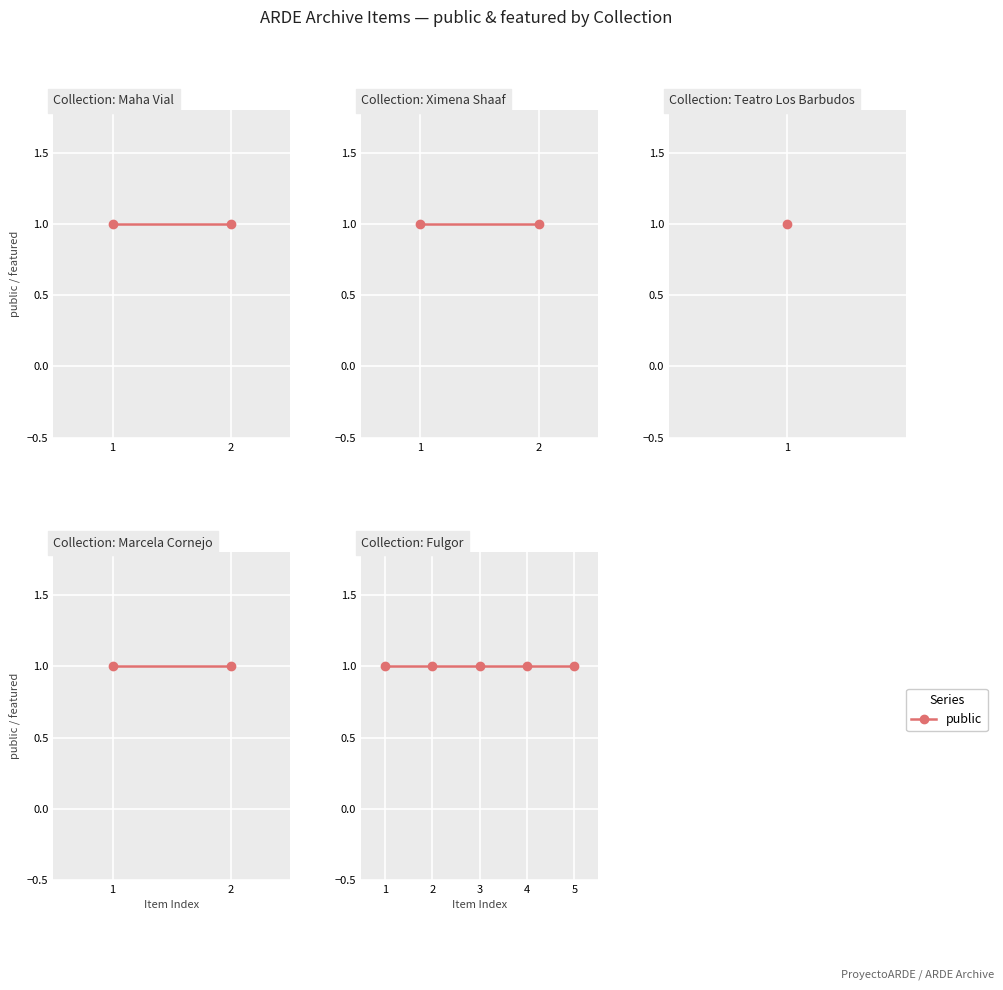

Does the chart display data point markers on the line(s)?

Yes